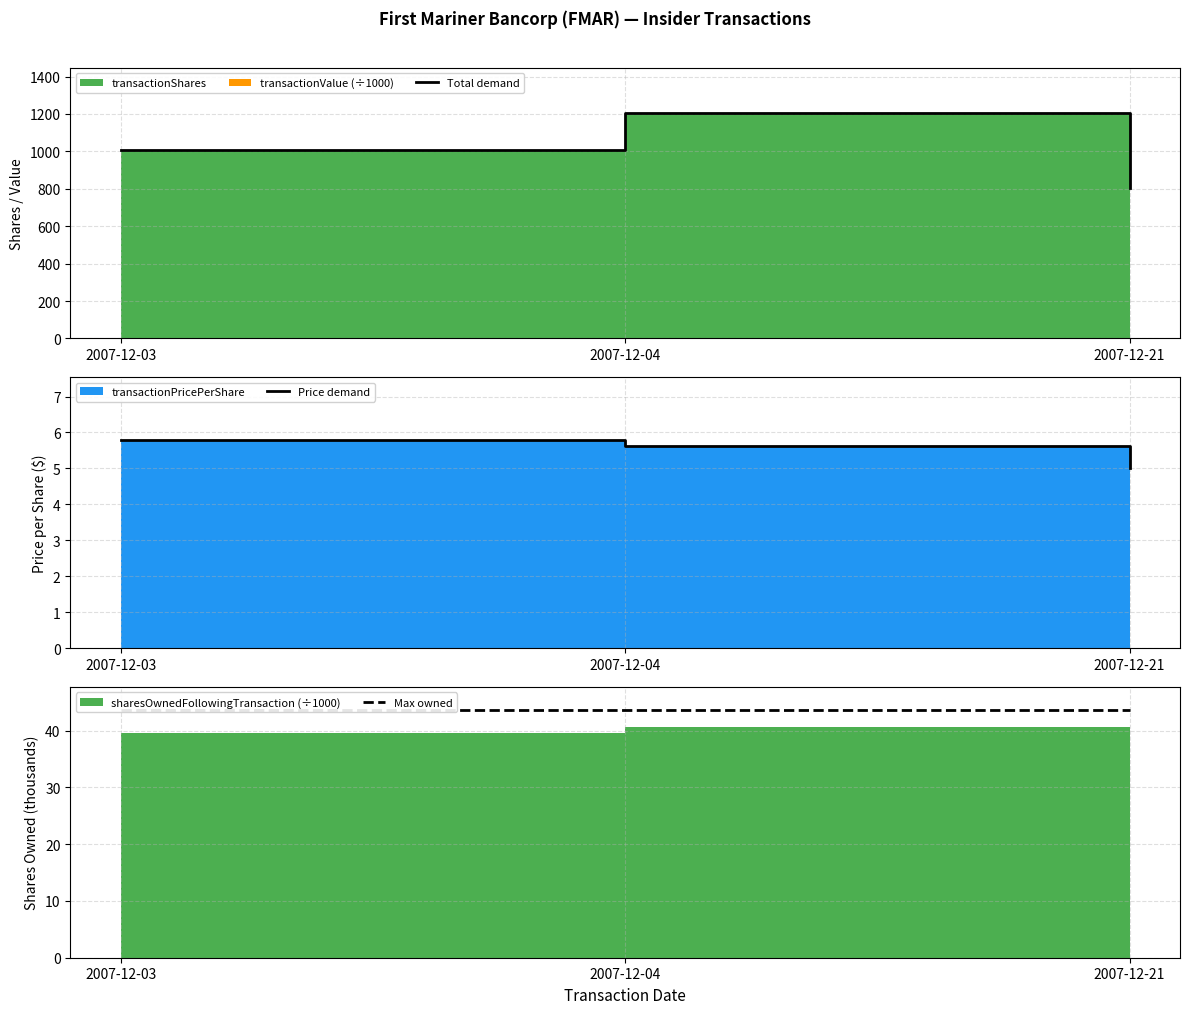

What is the maximum value shown in the chart?

1206.8